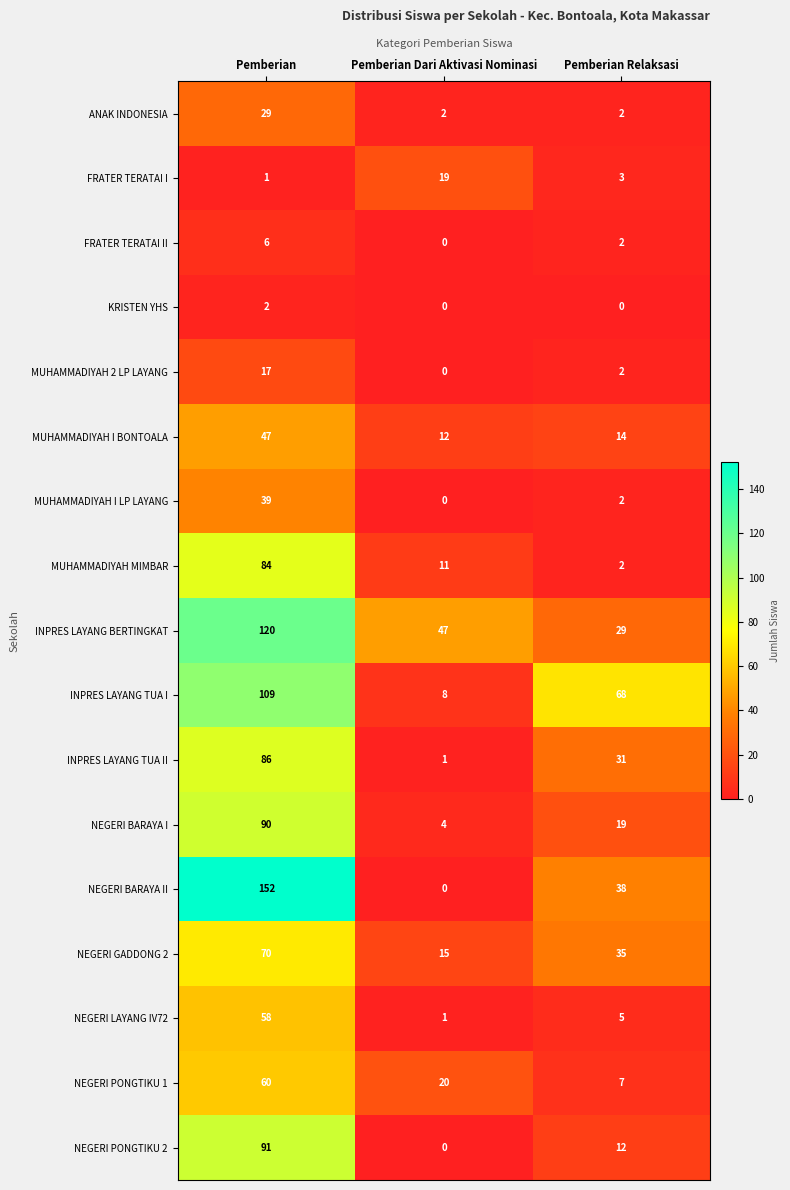

What is the difference between the highest and lowest values at Pemberian Dari Aktivasi Nominasi?

47